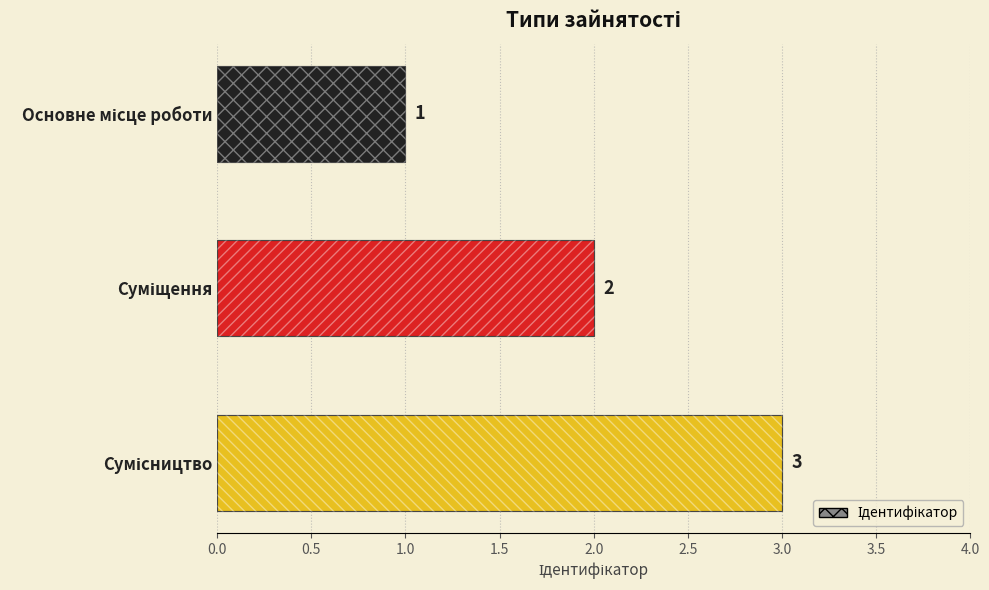

What is the average value?

2